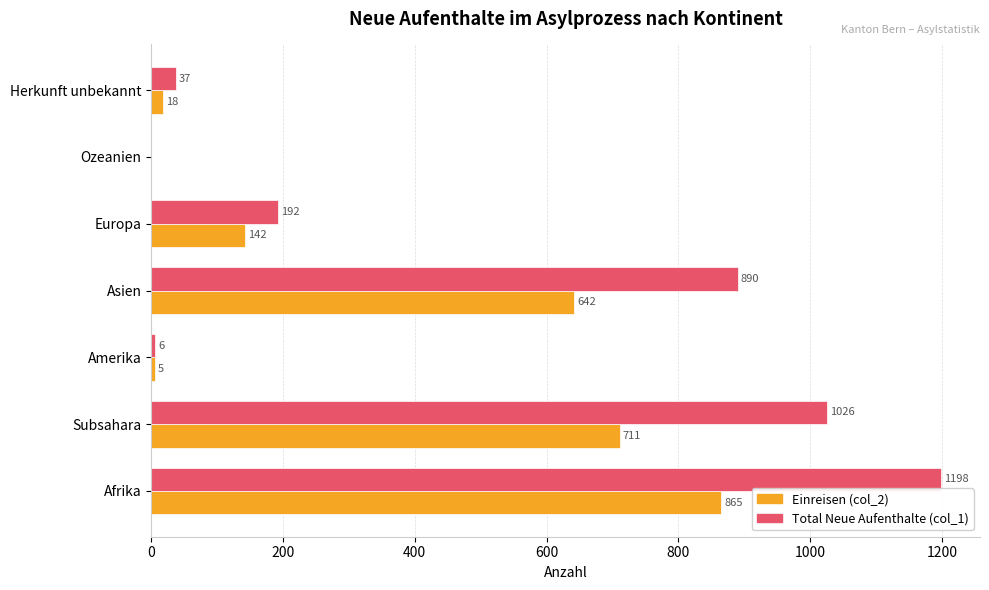

Count the number of data series in this chart.

2